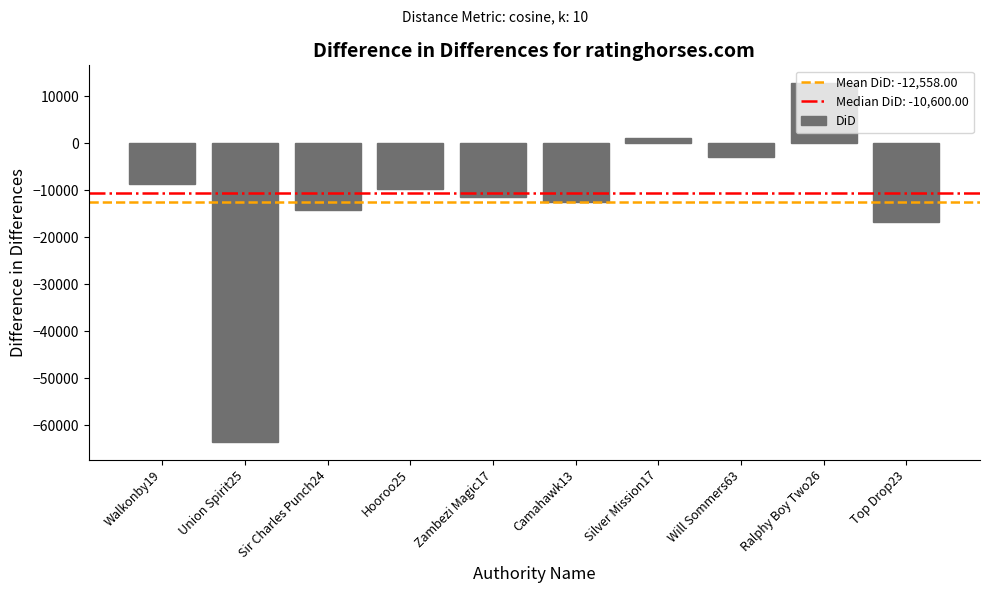

Rank the categories by value from highest to lowest.

Ralphy Boy Two26, Silver Mission17, Will Sommers63, Walkonby19, Hooroo25, Zambezi Magic17, Camahawk13, Sir Charles Punch24, Top Drop23, Union Spirit25